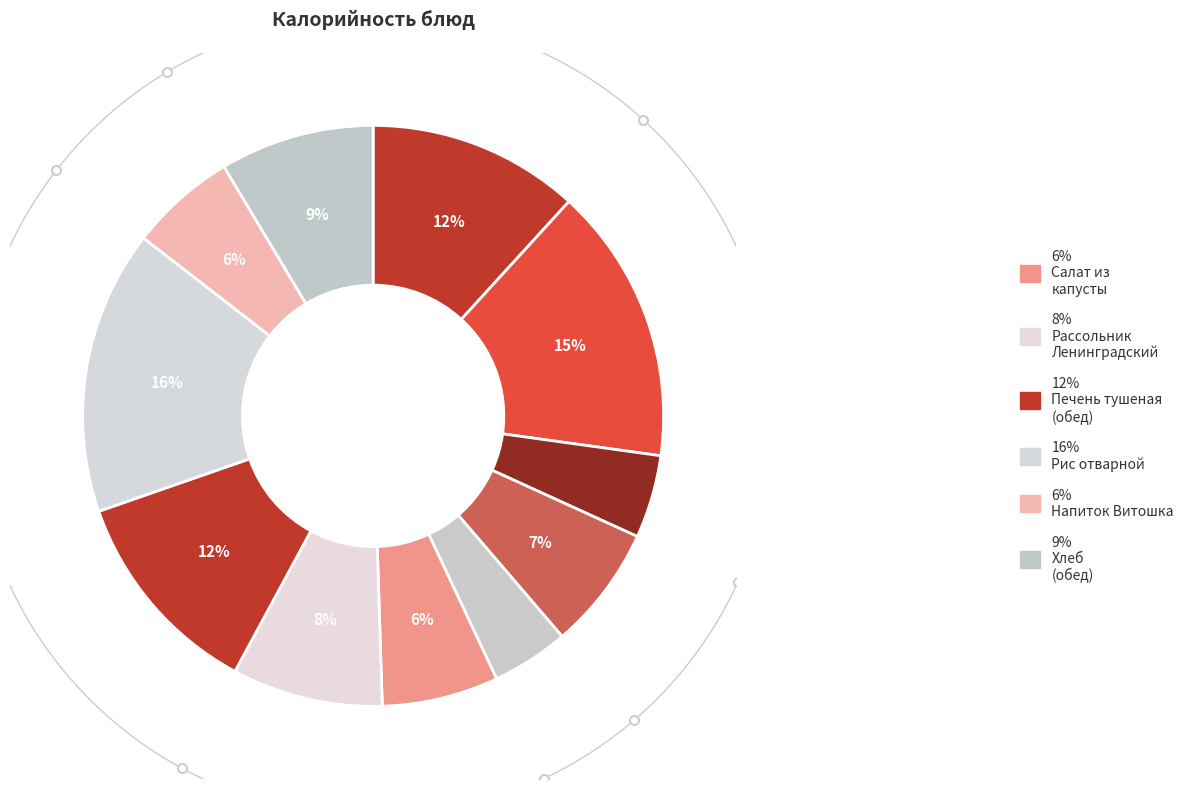

The Хлеб
(завтрак) slice represents 11% of the pie. True or false?

False